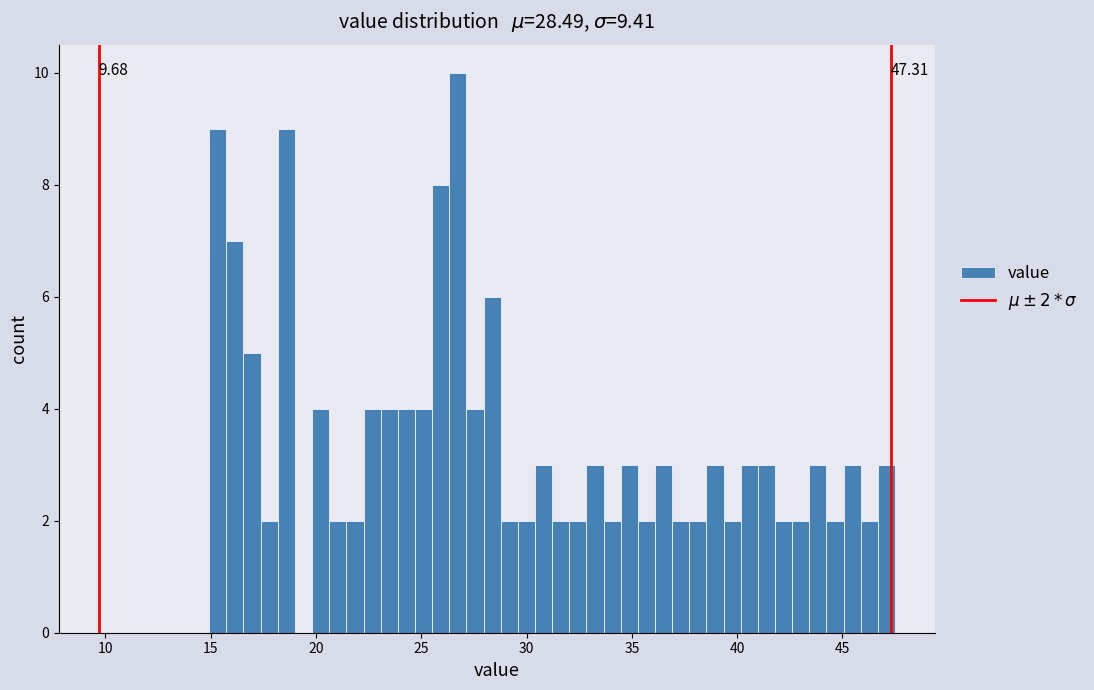

Read against the x-axis, roughly where is the centre of the tallest bar?

26.5